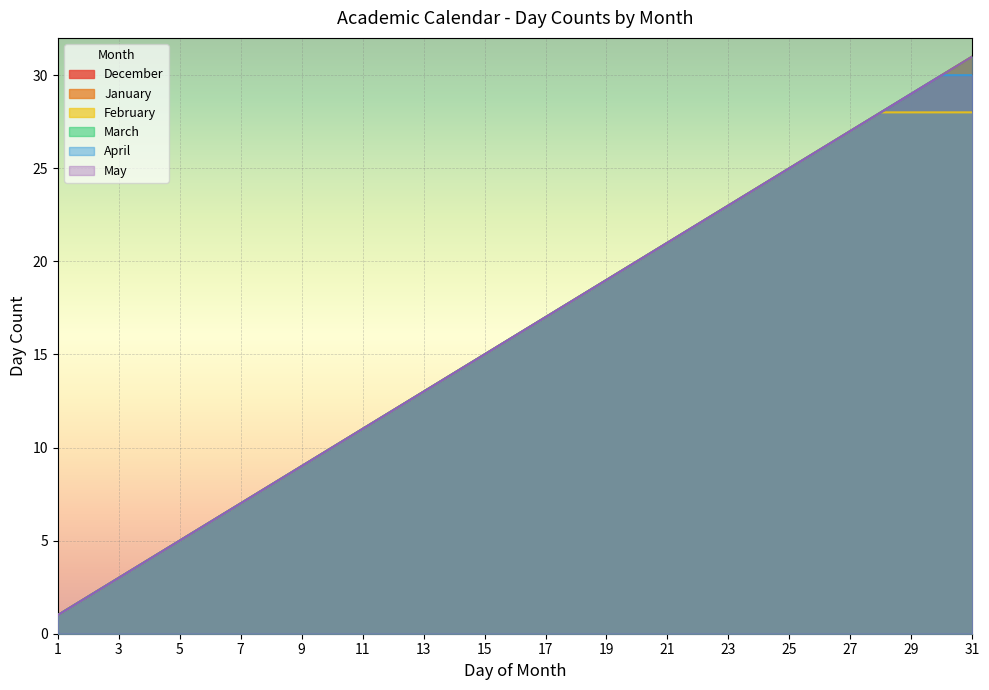

How many values in the May series exceed 16?

15